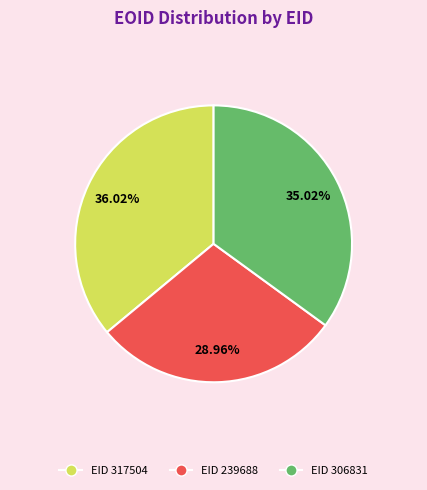

Does any single category account for the majority?

No